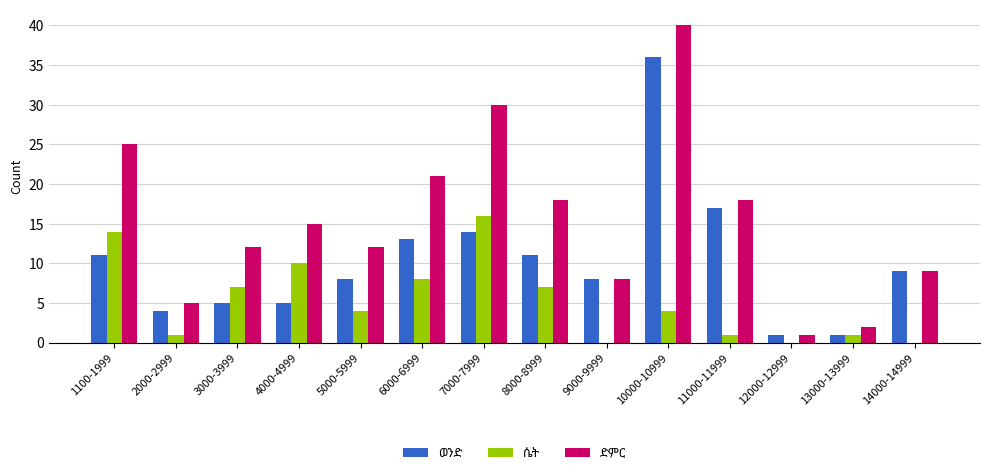

At which category is the sum across all series the highest?

10000-10999